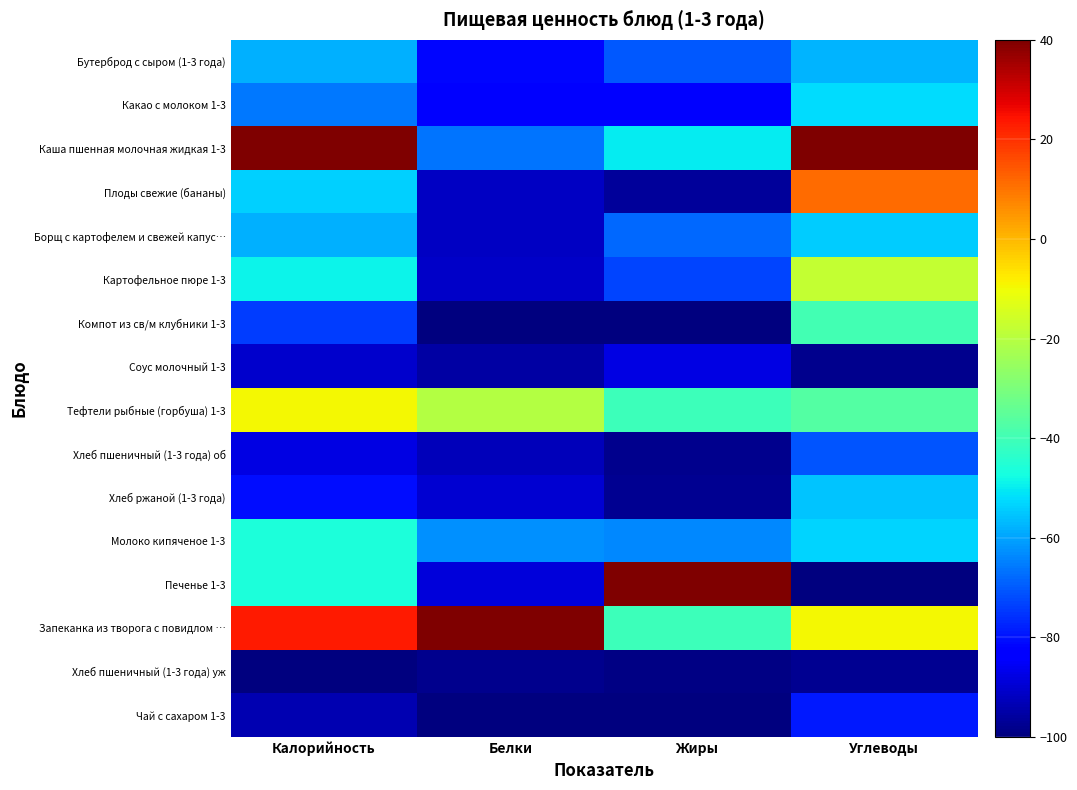

Reading left to right, list all the values displayed in this chart.

Бутерброд с сыром (1-3 года): Калорийность=-58.3	Белки=-81.4	Жиры=-70.1	Углеводы=-57.7
Какао с молоком 1-3: Калорийность=-65.9	Белки=-82.1	Жиры=-82.7	Углеводы=-52.4
Каша пшенная молочная жидкая 1-3: Калорийность=40.0	Белки=-66.3	Жиры=-50.2	Углеводы=40.0
Плоды свежие (бананы): Калорийность=-53.9	Белки=-91.5	Жиры=-96.4	Углеводы=11.0
Борщ с картофелем и свежей капус…: Калорийность=-57.9	Белки=-91.7	Жиры=-68.2	Углеводы=-54.1
Картофельное пюре 1-3: Калорийность=-49.0	Белки=-91.2	Жиры=-72.7	Углеводы=-17.7
Компот из св/м клубники 1-3: Калорийность=-74.0	Белки=-99.9	Жиры=-100.0	Углеводы=-39.5
Соус молочный 1-3: Калорийность=-90.5	Белки=-95.4	Жиры=-87.4	Углеводы=-98.1
Тефтели рыбные (горбуша) 1-3: Калорийность=-9.5	Белки=-20.6	Жиры=-40.6	Углеводы=-36.8
Хлеб пшеничный (1-3 года) об: Калорийность=-87.6	Белки=-92.7	Жиры=-98.0	Углеводы=-71.0
Хлеб ржаной (1-3 года): Калорийность=-80.4	Белки=-89.7	Жиры=-97.4	Углеводы=-55.2
Молоко кипяченое 1-3: Калорийность=-46.4	Белки=-62.3	Жиры=-63.9	Углеводы=-53.4
Печенье 1-3: Калорийность=-46.2	Белки=-89.0	Жиры=40.0	Углеводы=-100.0
Запеканка из творога с повидлом …: Калорийность=23.2	Белки=40.0	Жиры=-40.6	Углеводы=-9.7
Хлеб пшеничный (1-3 года) уж: Калорийность=-100.0	Белки=-98.0	Жиры=-99.3	Углеводы=-97.8
Чай с сахаром 1-3: Калорийность=-93.9	Белки=-100.0	Жиры=-100.0	Углеводы=-79.1